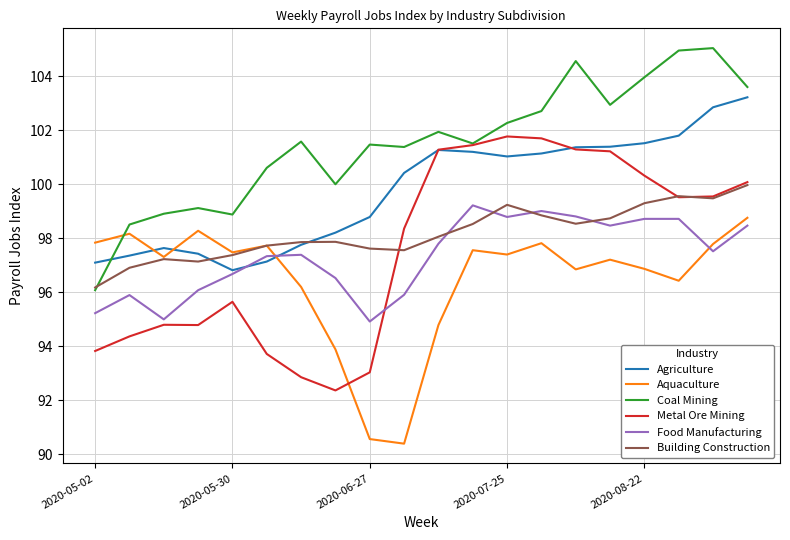

Which series has the largest total across all categories?

Coal Mining